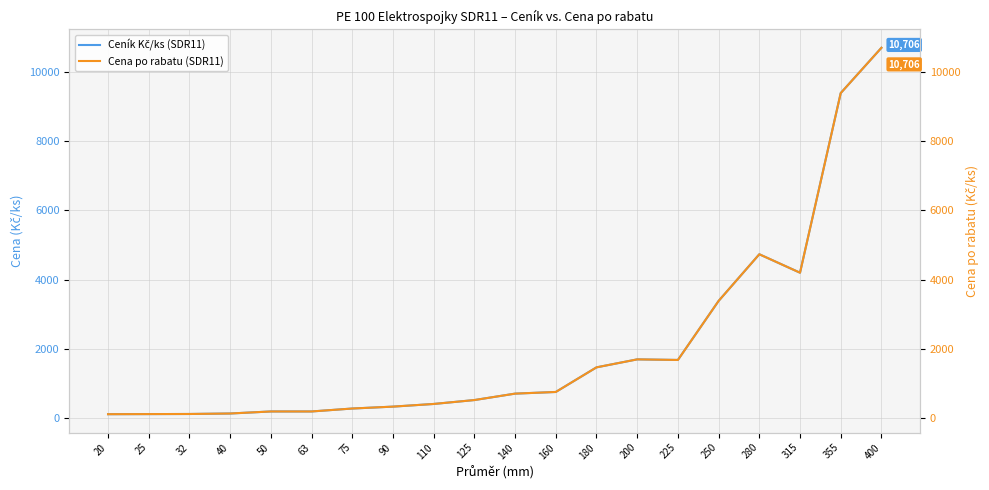

True or false: Cena po rabatu (SDR11) and Ceník Kč/ks (SDR11) intersect in this chart.

False